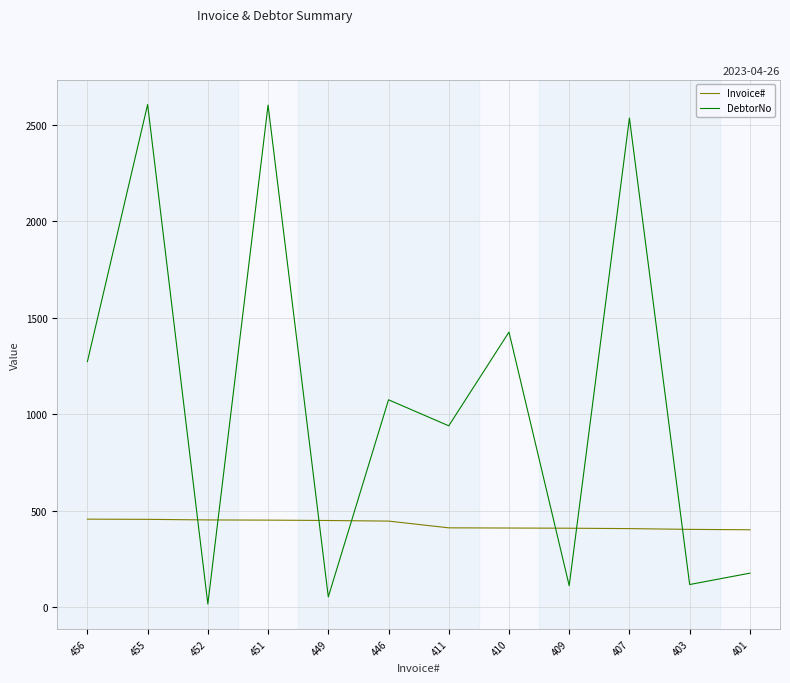

Which series changed the most between 446 and 407?

DebtorNo